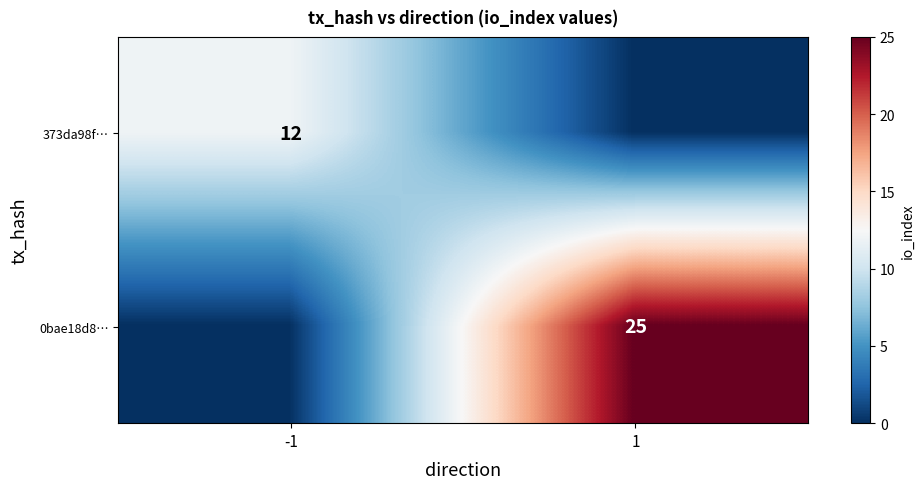

At how many categories does at least one series exceed 22?

1